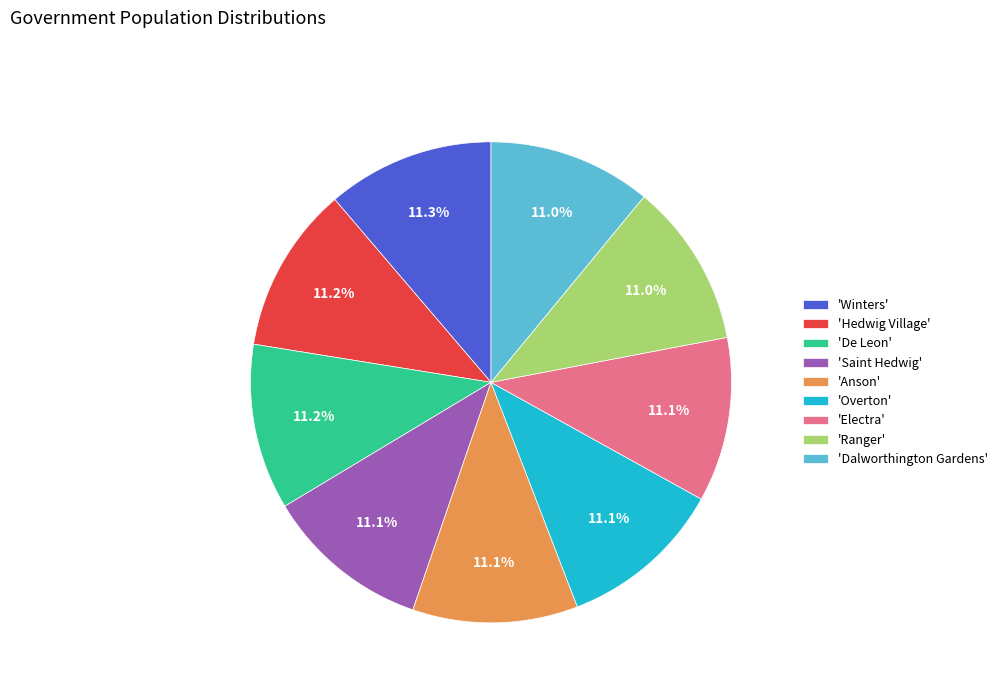

Does any single category account for the majority?

No